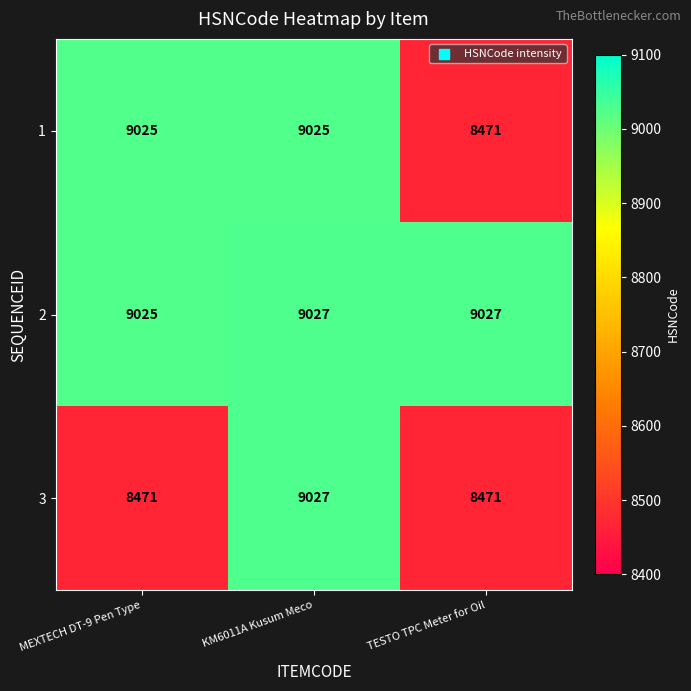

Rank the series by their average value, from highest to lowest.

2, 1, 3